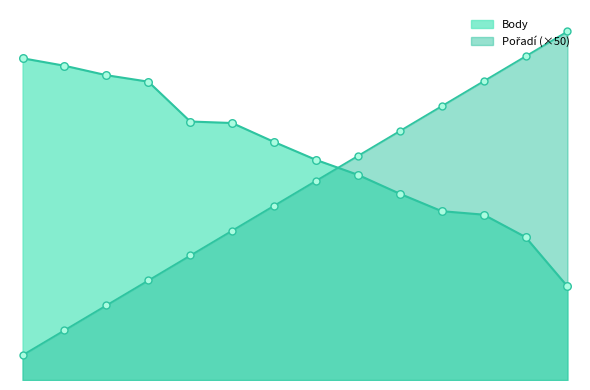

At how many categories does at least one series exceed 537?

8